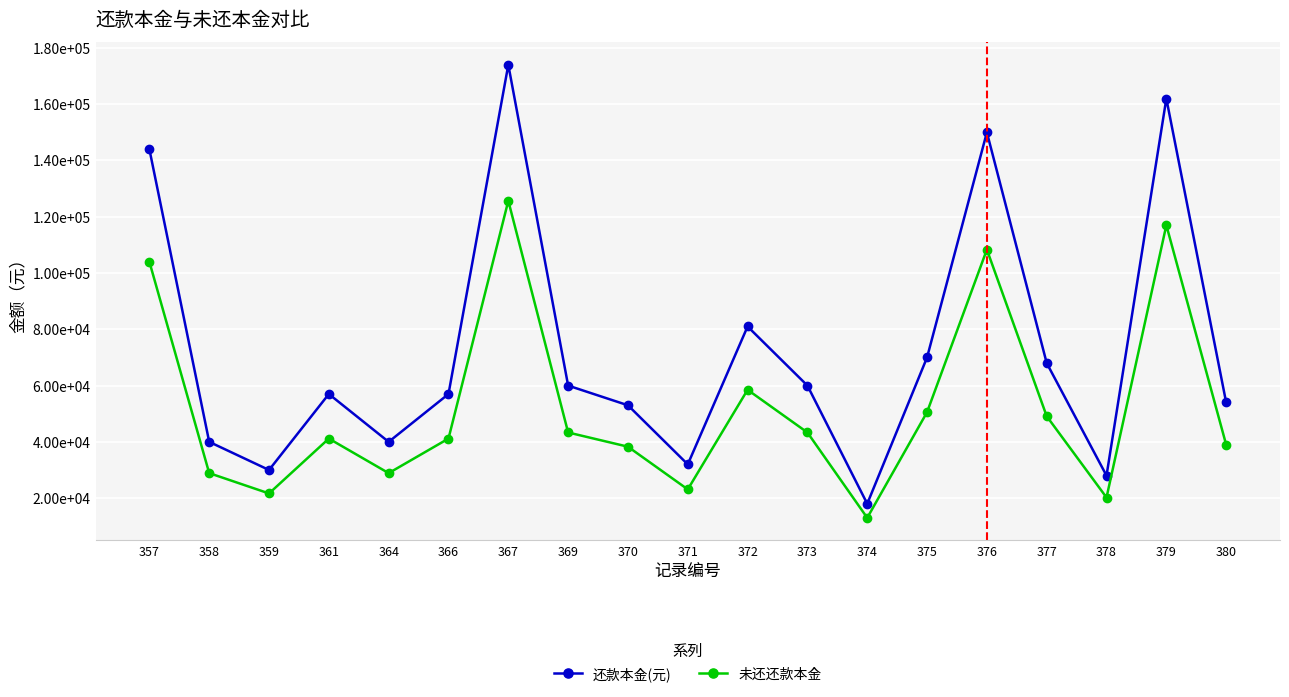

Is this an area chart (filled region under the line)?

No